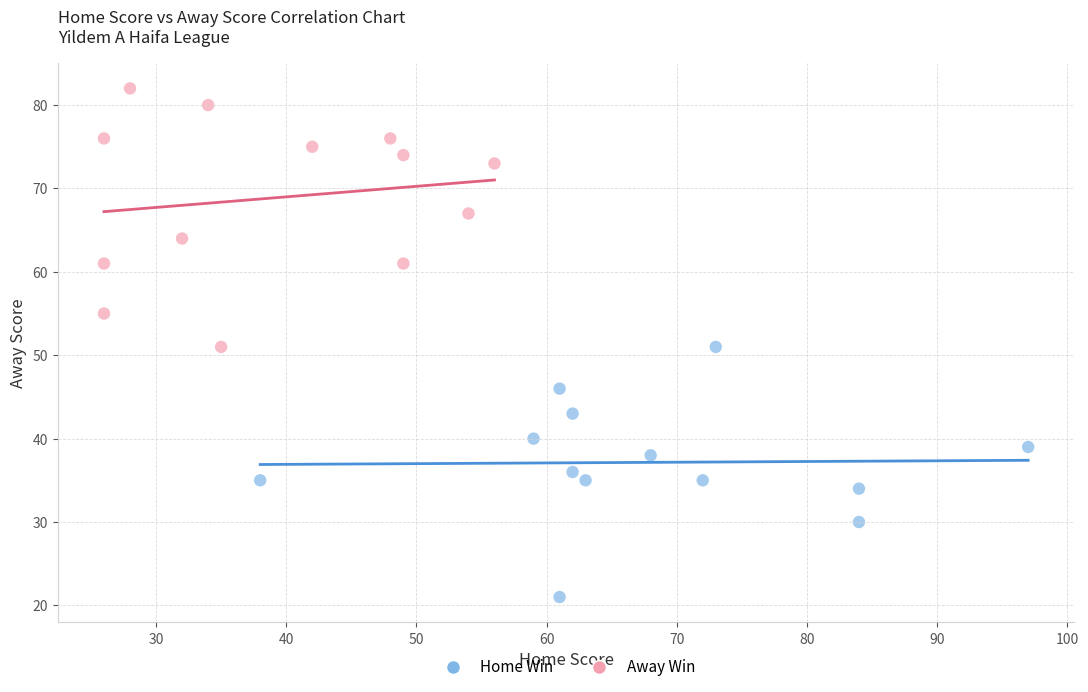

What are all the series names shown in the legend?

Home Win, Away Win